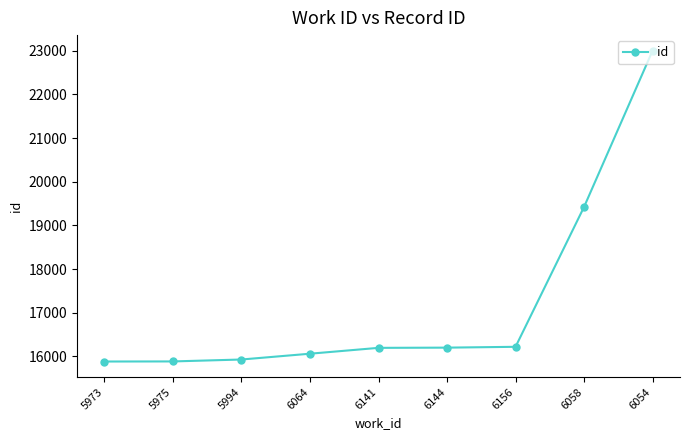

True or false: the data has more than 2 interior local peaks.

False